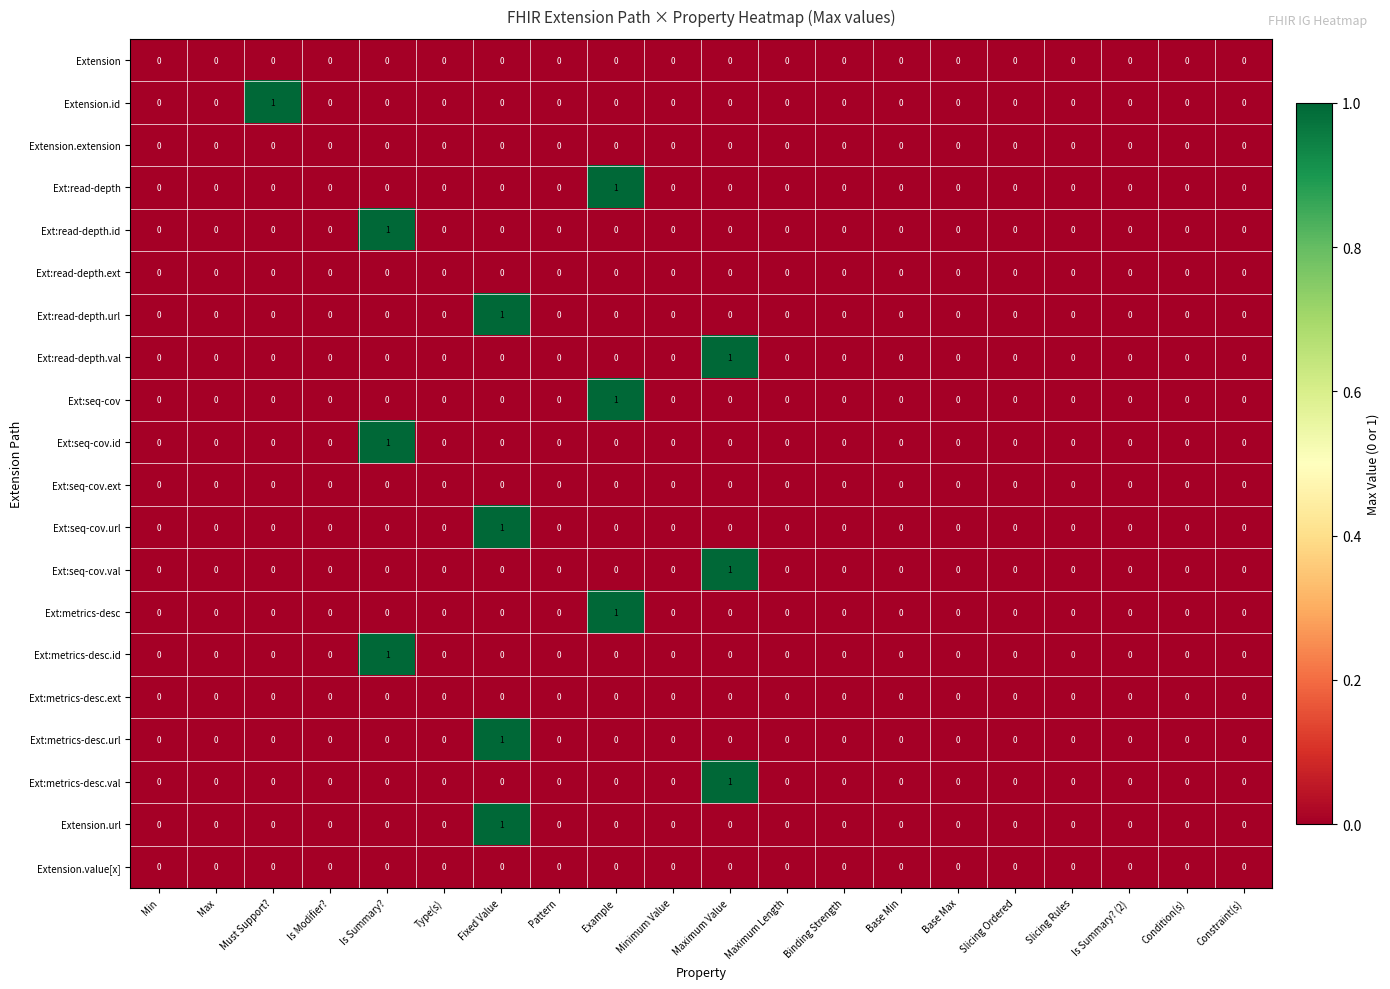

What is the total value across all series at Is Summary??

3